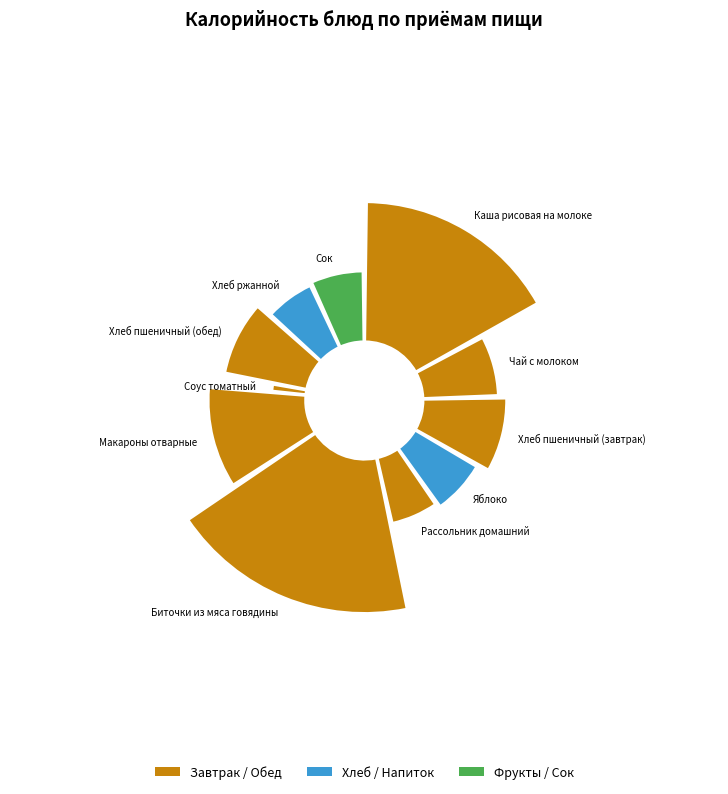

Which category has the smallest portion of the pie?

Соус томатный